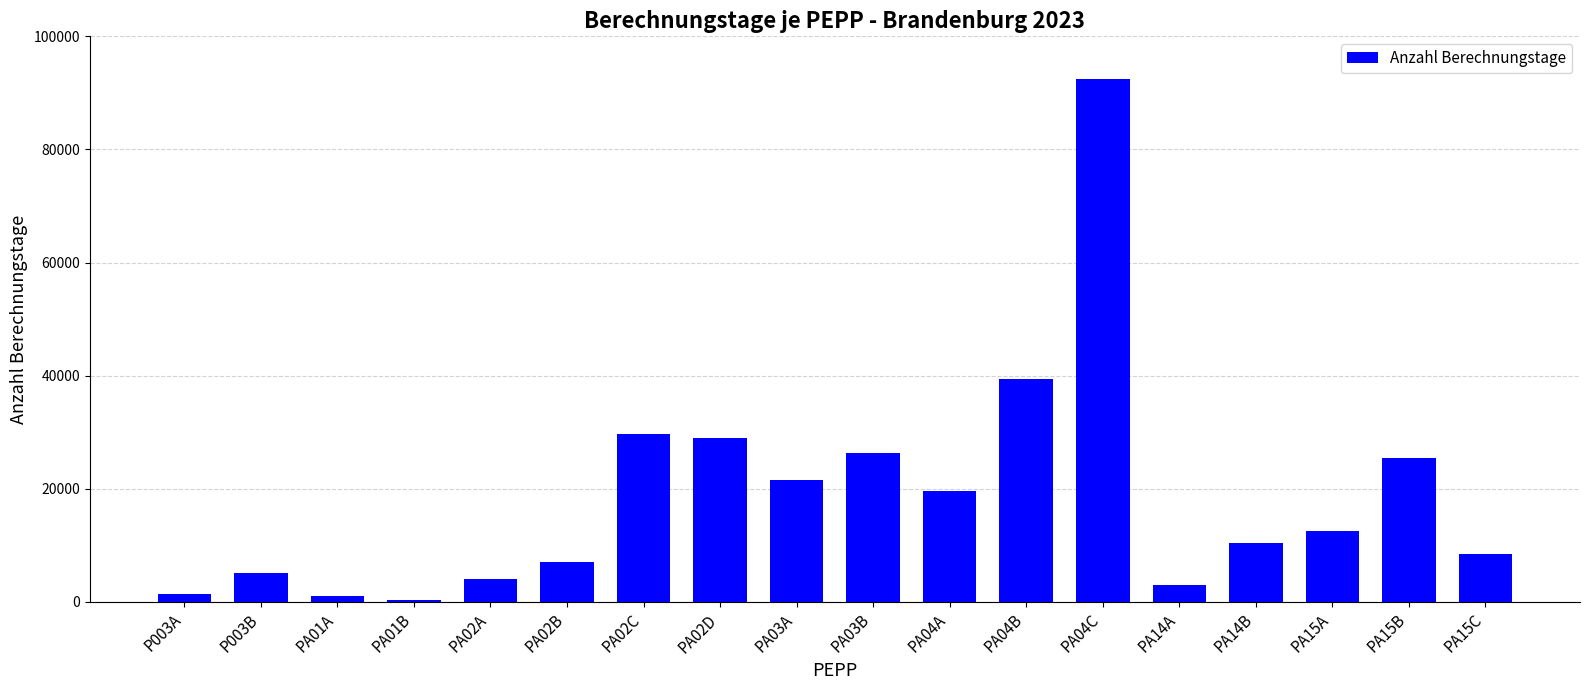

Which category has the highest value across all series?

PA04C